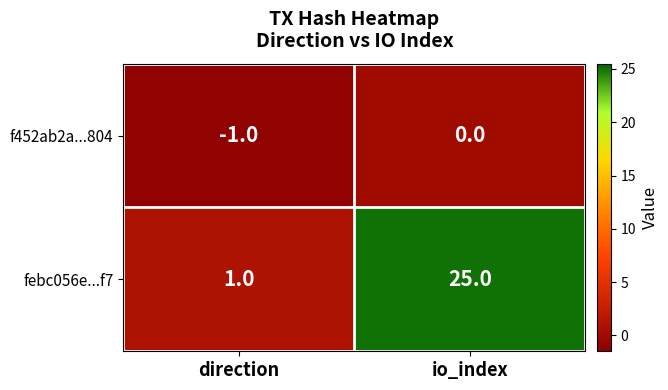

True or false: f452ab2a...804 has a value of -1 at direction.

True